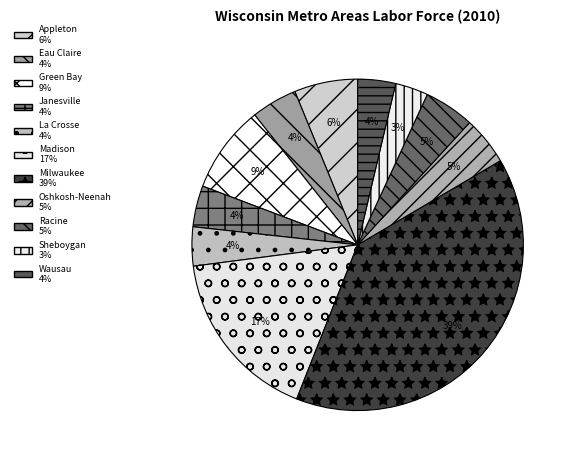

How many slices are in this pie chart?

11